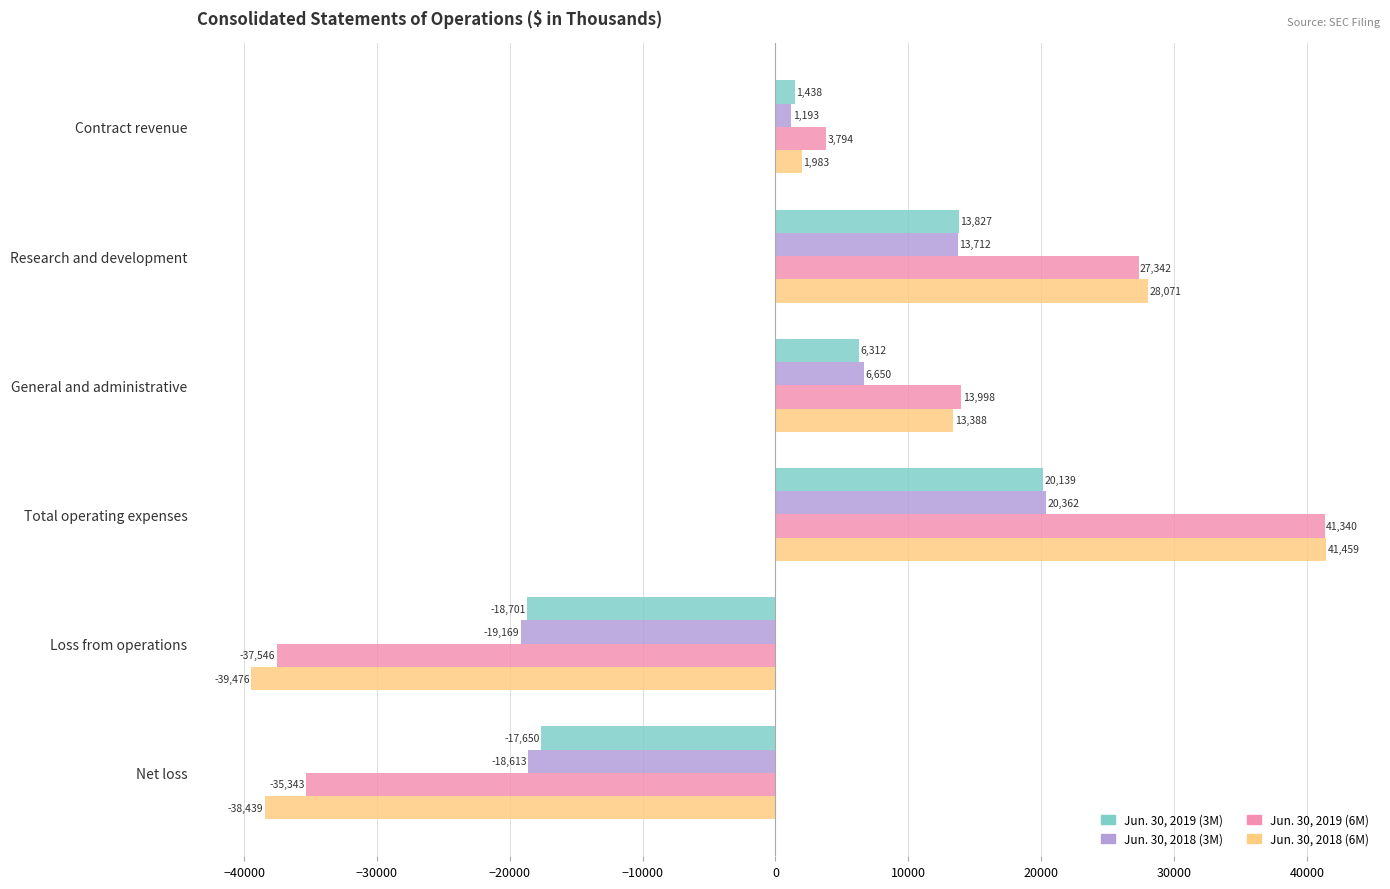

List the series in order of their peak value, lowest first.

Jun. 30, 2019 (3M), Jun. 30, 2018 (3M), Jun. 30, 2019 (6M), Jun. 30, 2018 (6M)